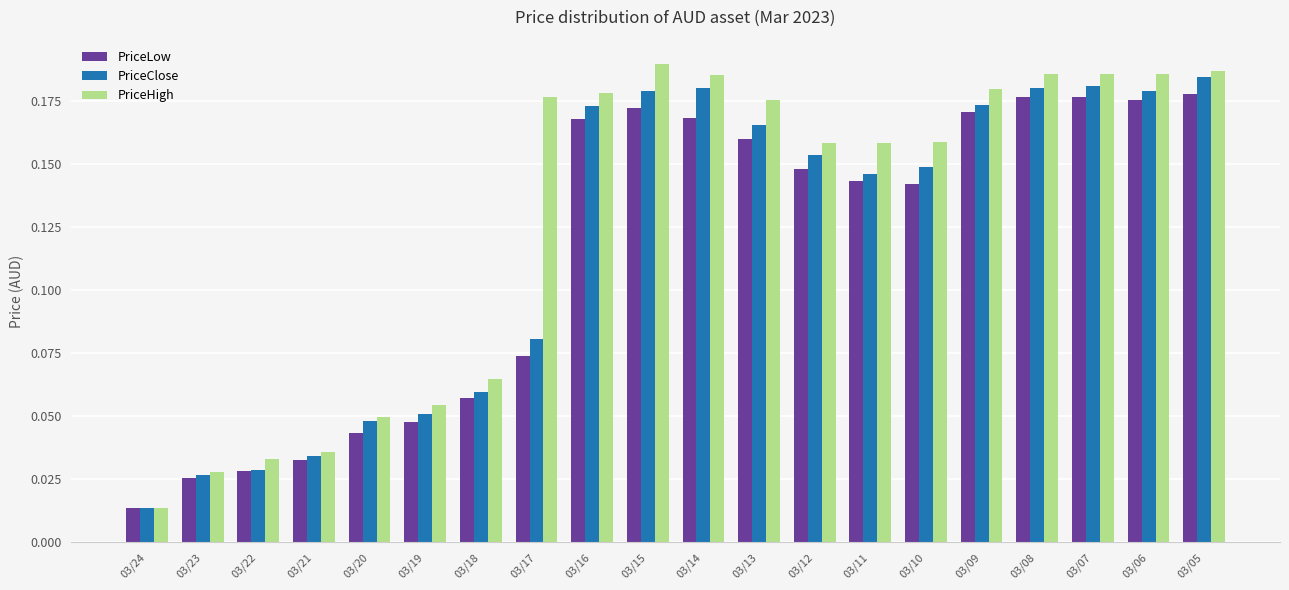

Which series has the largest range (max minus min)?

PriceHigh